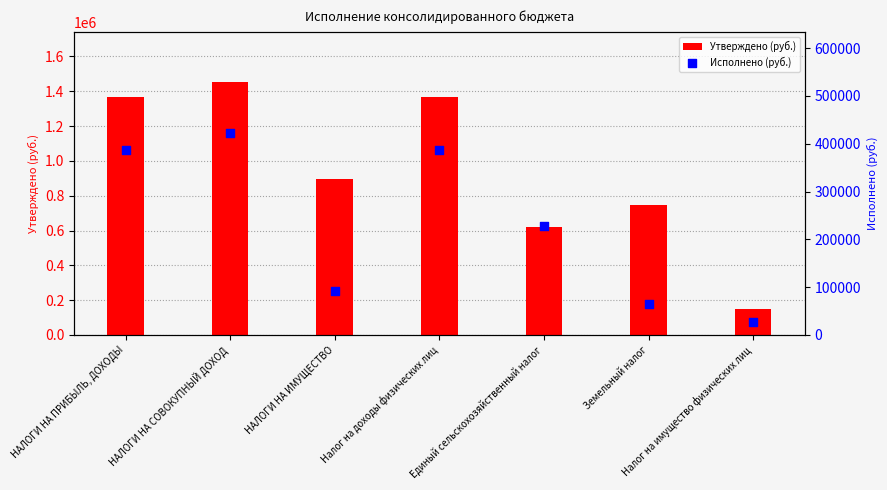

What is the total value across all series at НАЛОГИ НА СОВОКУПНЫЙ ДОХОД?

1873595.8